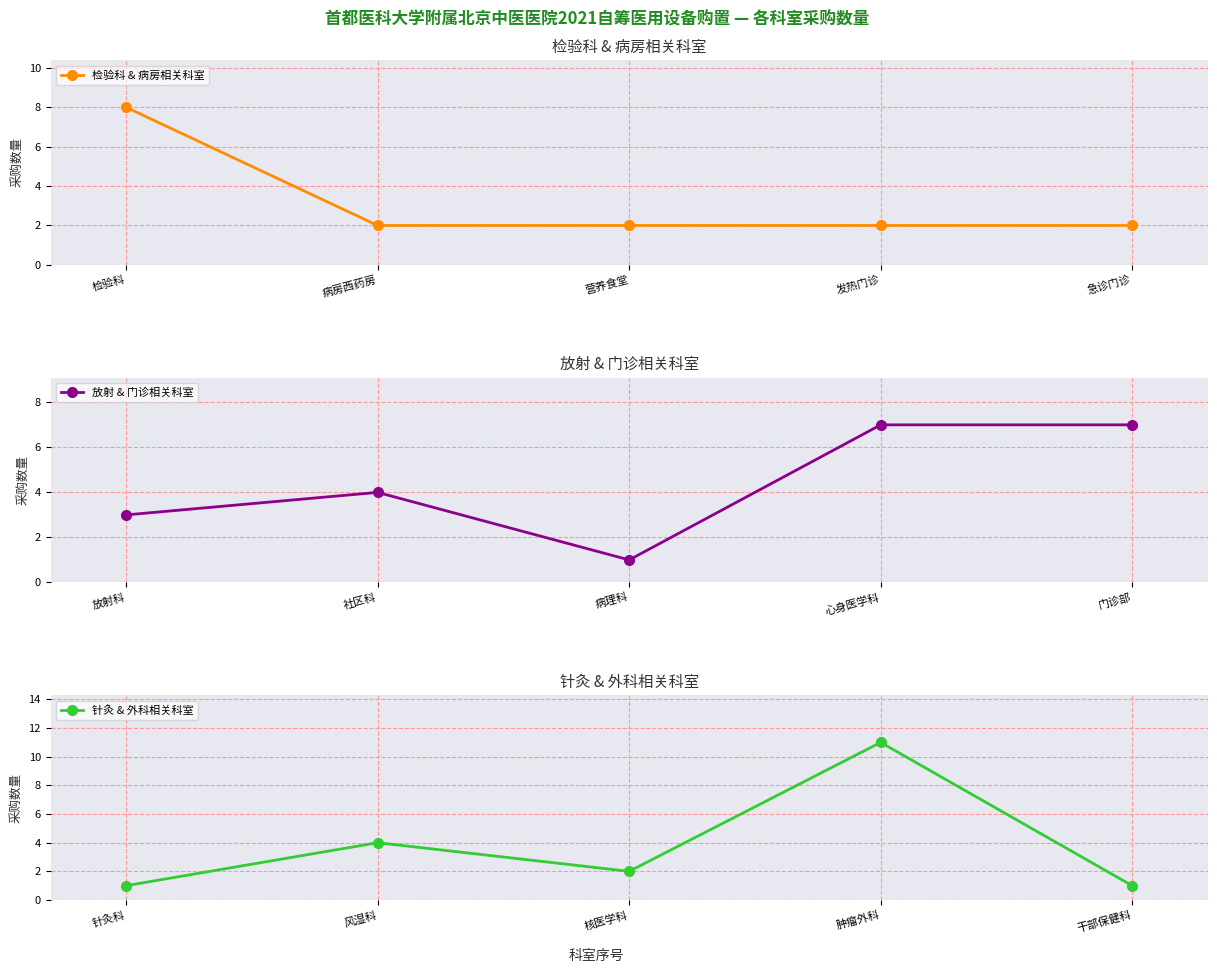

The 检验科 & 病房相关科室 series shows 1 at 急诊门诊. True or false?

False